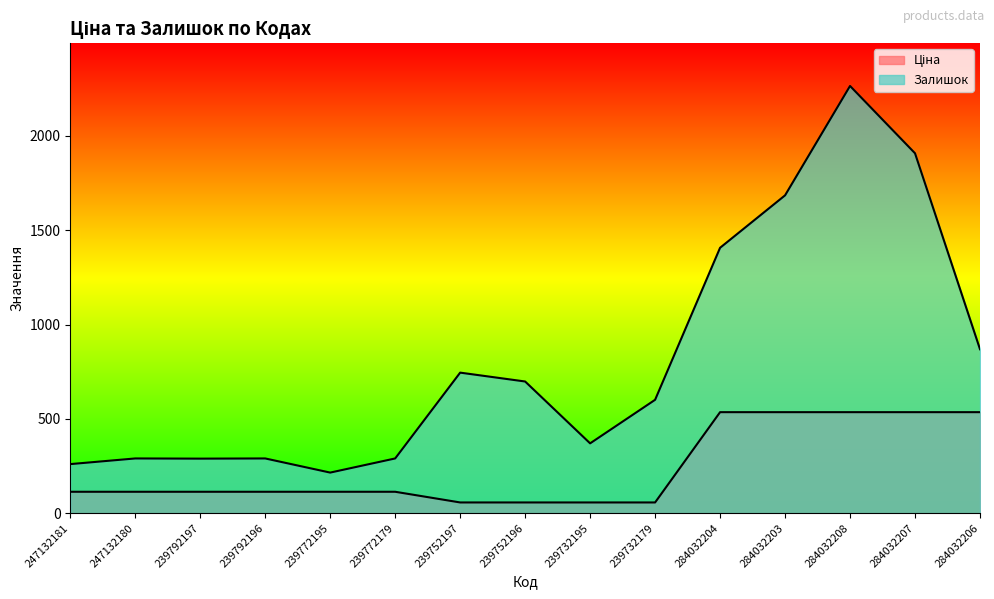

At which label does Залишок reach its minimum?

239772195